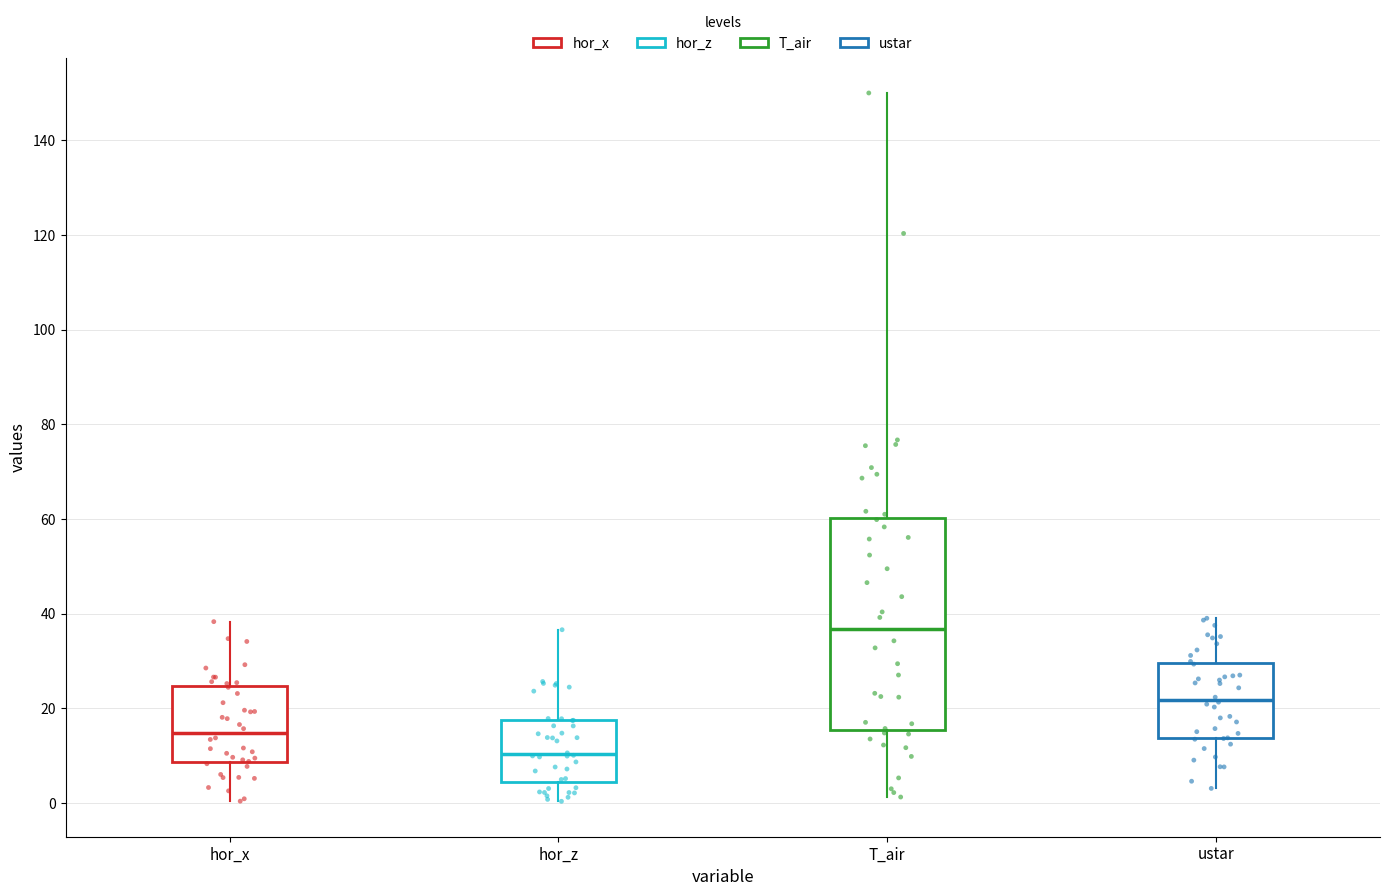

Reading left to right, transcribe this box plot: for each box, give where its median line is, the range the box spans, and where its two whiskers end, as read against the y-axis. The values are not printed on the chart, so give them approximately, as read against the axis.

hor_x: median 14, box 8 to 24, whiskers 0 to 38
hor_z: median 10, box 4 to 18, whiskers 0 to 36
T_air: median 36, box 16 to 60, whiskers 2 to 150
ustar: median 22, box 14 to 30, whiskers 4 to 40